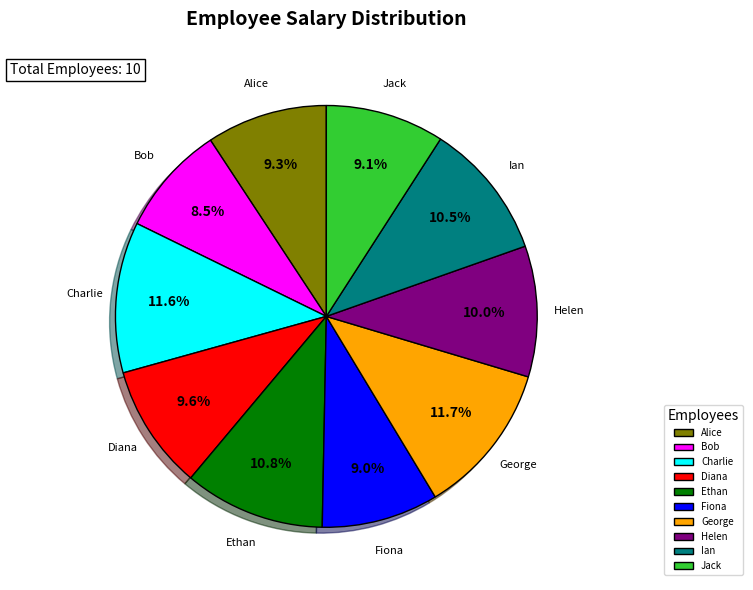

To the nearest percent, what is the average slice percentage?

10%